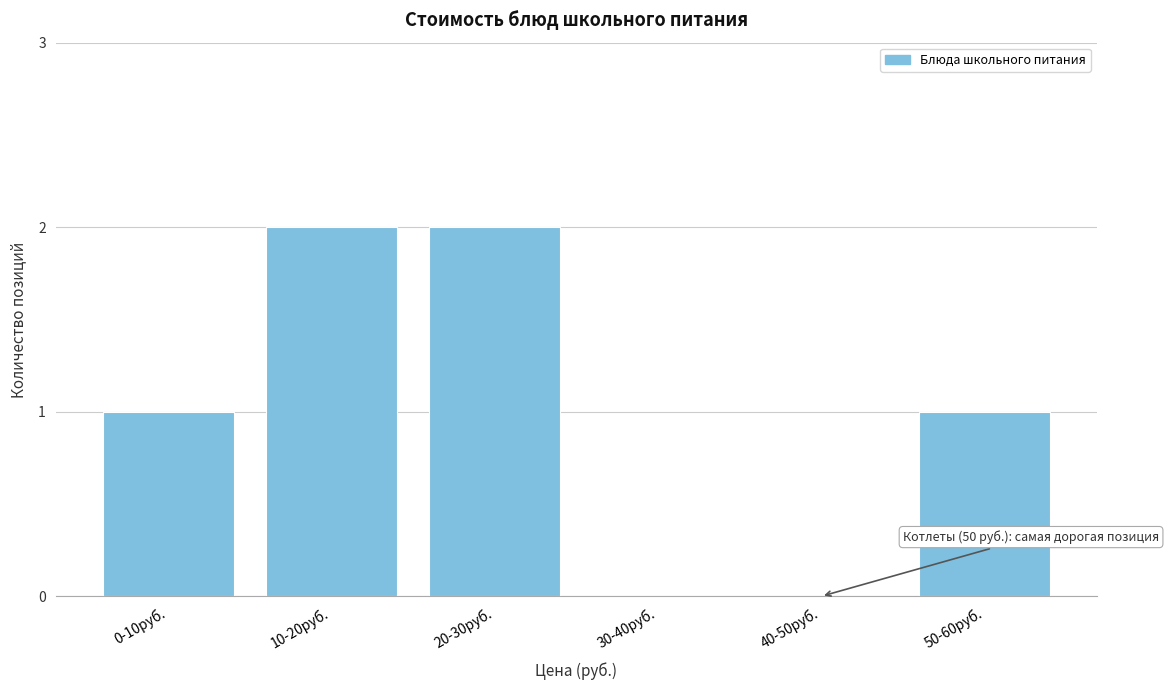

Reading left to right, extract all data points from this chart.

0-10руб.=1	10-20руб.=2	20-30руб.=2	30-40руб.=0	40-50руб.=0	50-60руб.=1